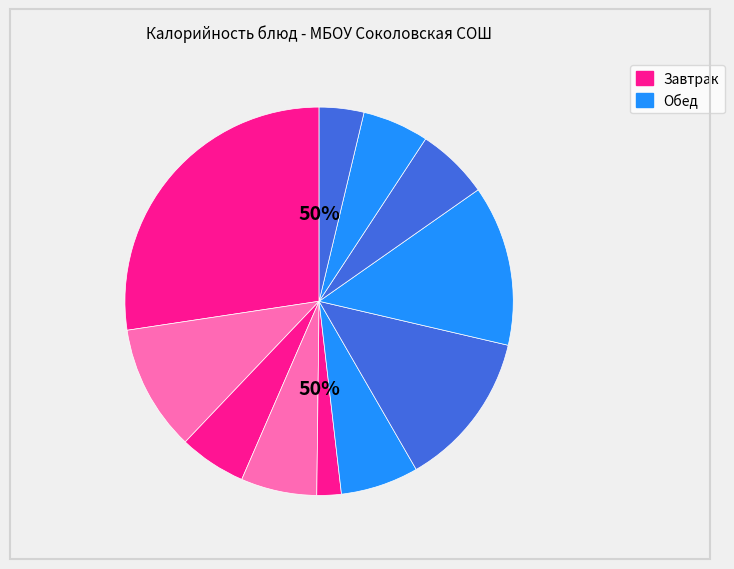

How many slices are in this pie chart?

11